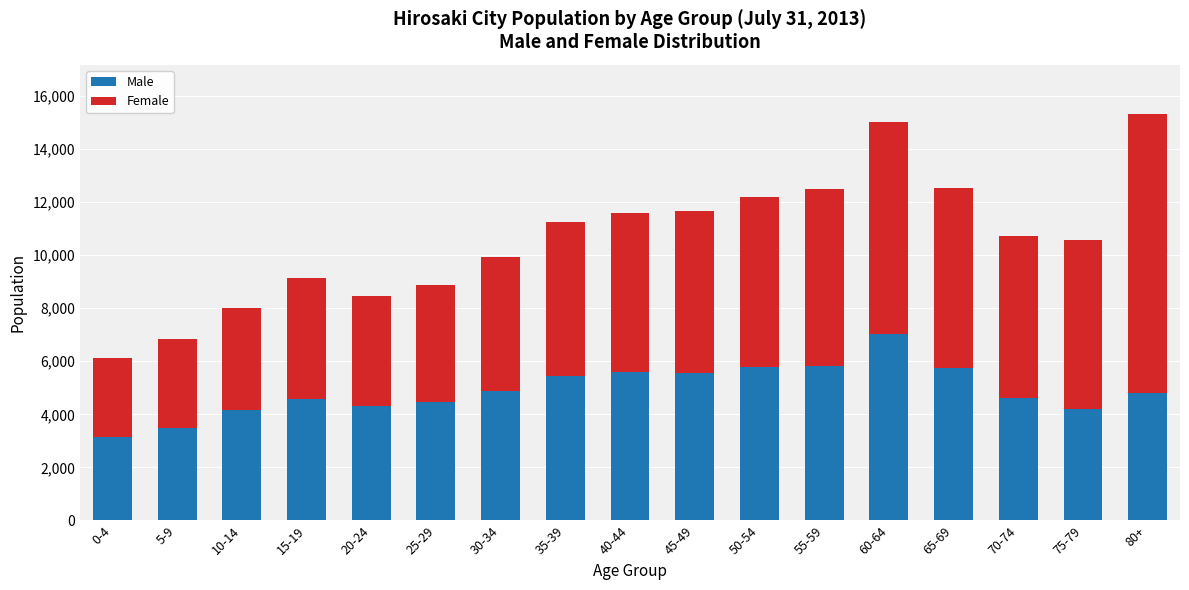

What is the total value across all series at 15-19?

9126